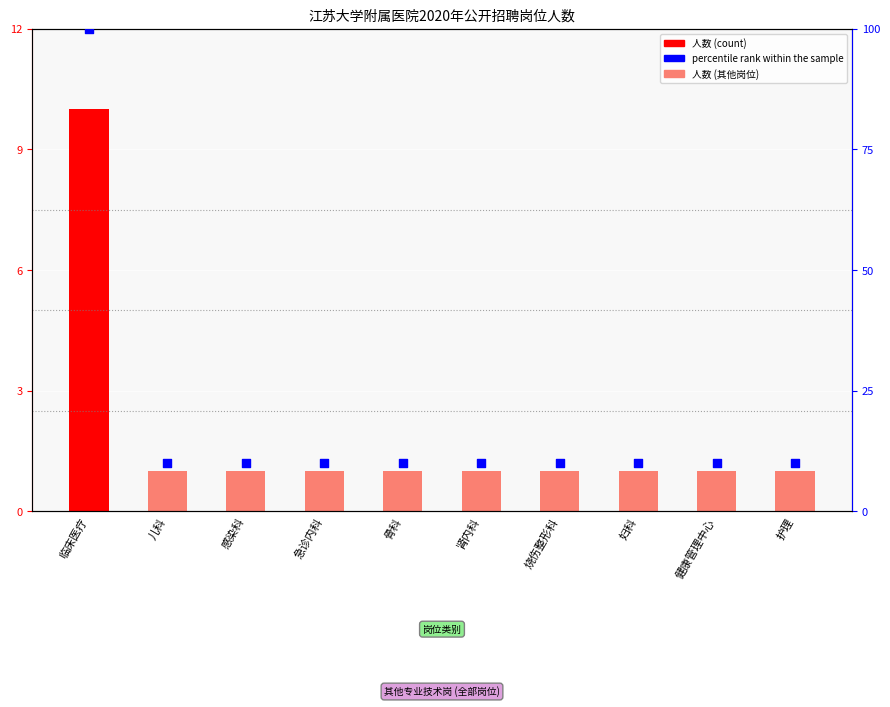

Which series has the widest spread of Y values?

percentile rank within the sample